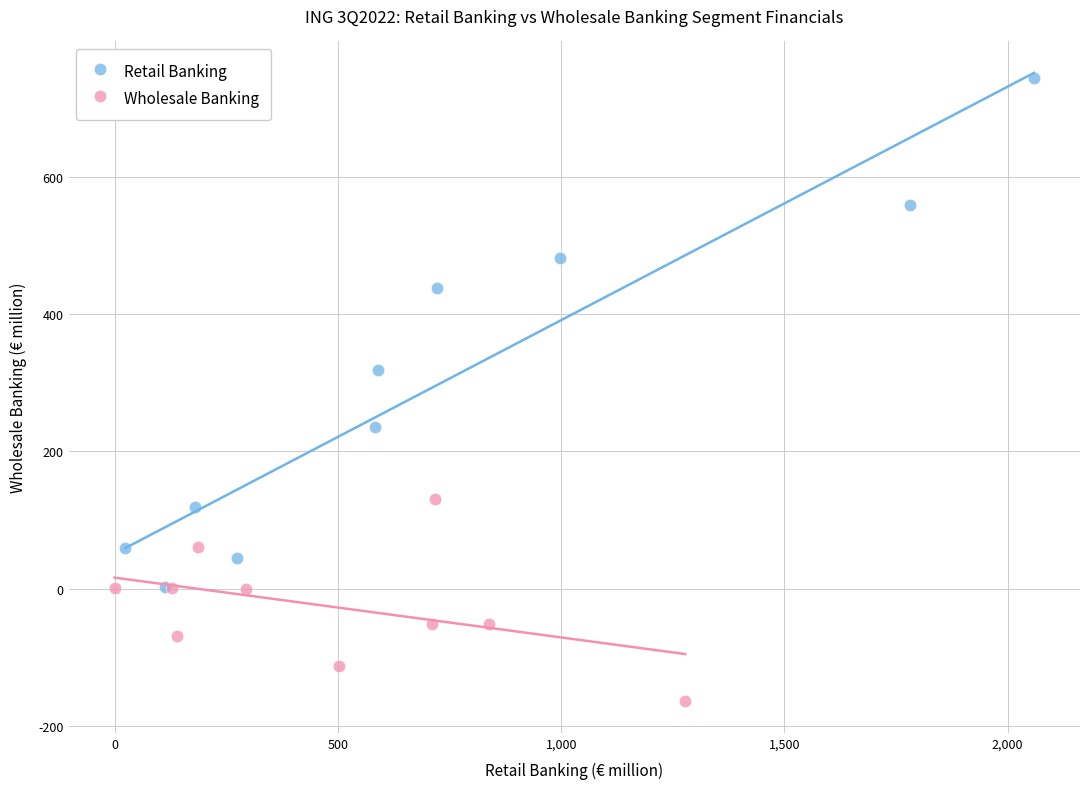

What are all the series names shown in the legend?

Retail Banking, Wholesale Banking